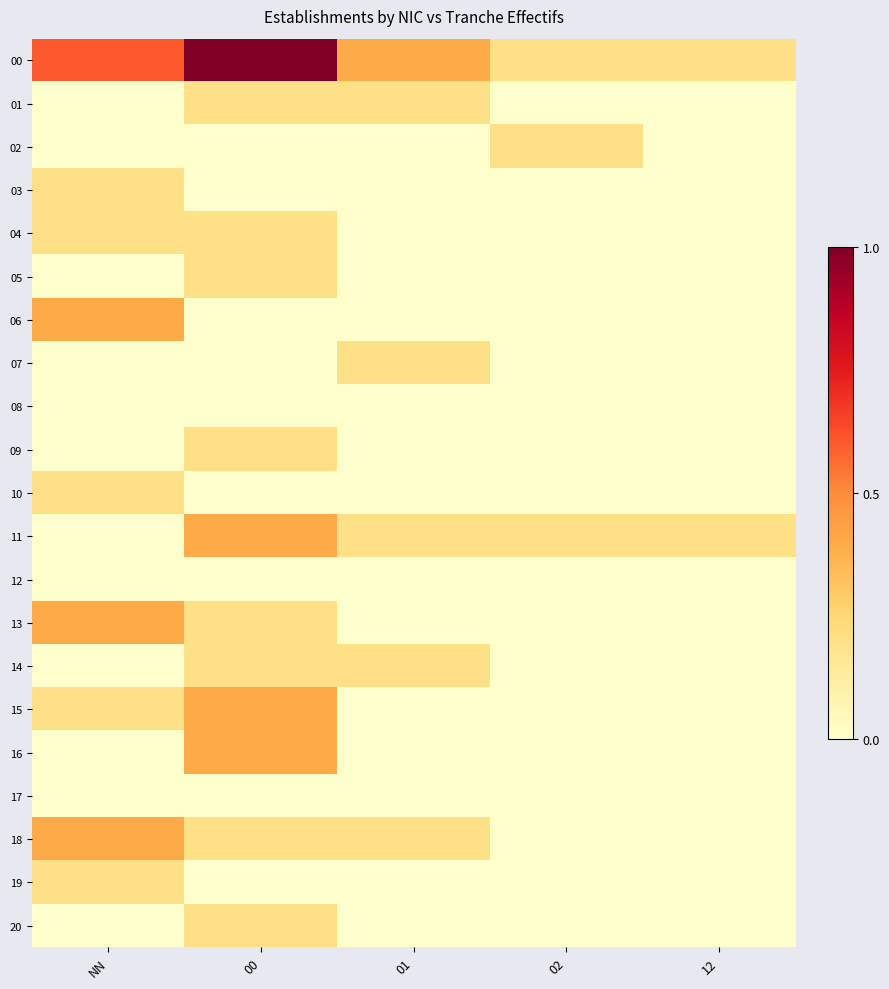

Reading left to right, extract all data points from this chart.

00: NN=0.6	00=1.0	01=0.4	02=0.2	12=0.2
01: NN=0.0	00=0.2	01=0.2	02=0.0	12=0.0
02: NN=0.0	00=0.0	01=0.0	02=0.2	12=0.0
03: NN=0.2	00=0.0	01=0.0	02=0.0	12=0.0
04: NN=0.2	00=0.2	01=0.0	02=0.0	12=0.0
05: NN=0.0	00=0.2	01=0.0	02=0.0	12=0.0
06: NN=0.4	00=0.0	01=0.0	02=0.0	12=0.0
07: NN=0.0	00=0.0	01=0.2	02=0.0	12=0.0
08: NN=0.0	00=0.0	01=0.0	02=0.0	12=0.0
09: NN=0.0	00=0.2	01=0.0	02=0.0	12=0.0
10: NN=0.2	00=0.0	01=0.0	02=0.0	12=0.0
11: NN=0.0	00=0.4	01=0.2	02=0.2	12=0.2
12: NN=0.0	00=0.0	01=0.0	02=0.0	12=0.0
13: NN=0.4	00=0.2	01=0.0	02=0.0	12=0.0
14: NN=0.0	00=0.2	01=0.2	02=0.0	12=0.0
15: NN=0.2	00=0.4	01=0.0	02=0.0	12=0.0
16: NN=0.0	00=0.4	01=0.0	02=0.0	12=0.0
17: NN=0.0	00=0.0	01=0.0	02=0.0	12=0.0
18: NN=0.4	00=0.2	01=0.2	02=0.0	12=0.0
19: NN=0.2	00=0.0	01=0.0	02=0.0	12=0.0
20: NN=0.0	00=0.2	01=0.0	02=0.0	12=0.0